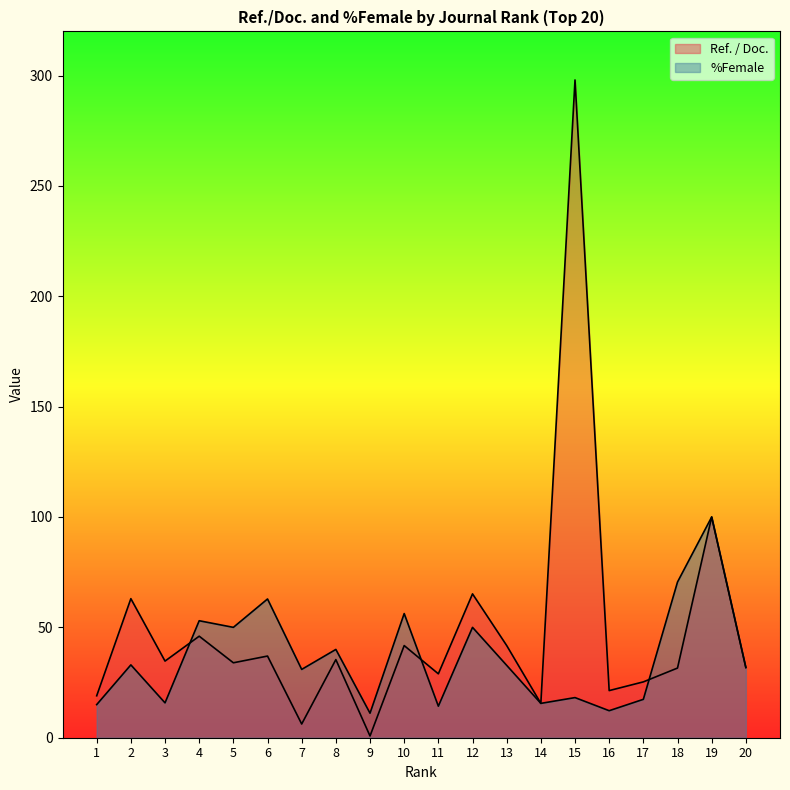

True or false: Ref. / Doc. and %Female intersect in this chart.

True